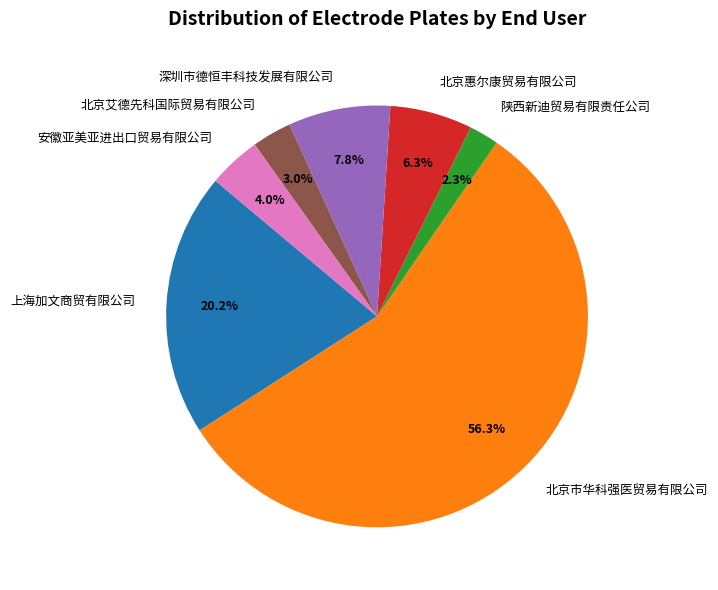

Is there any slice that represents more than half of the pie?

Yes